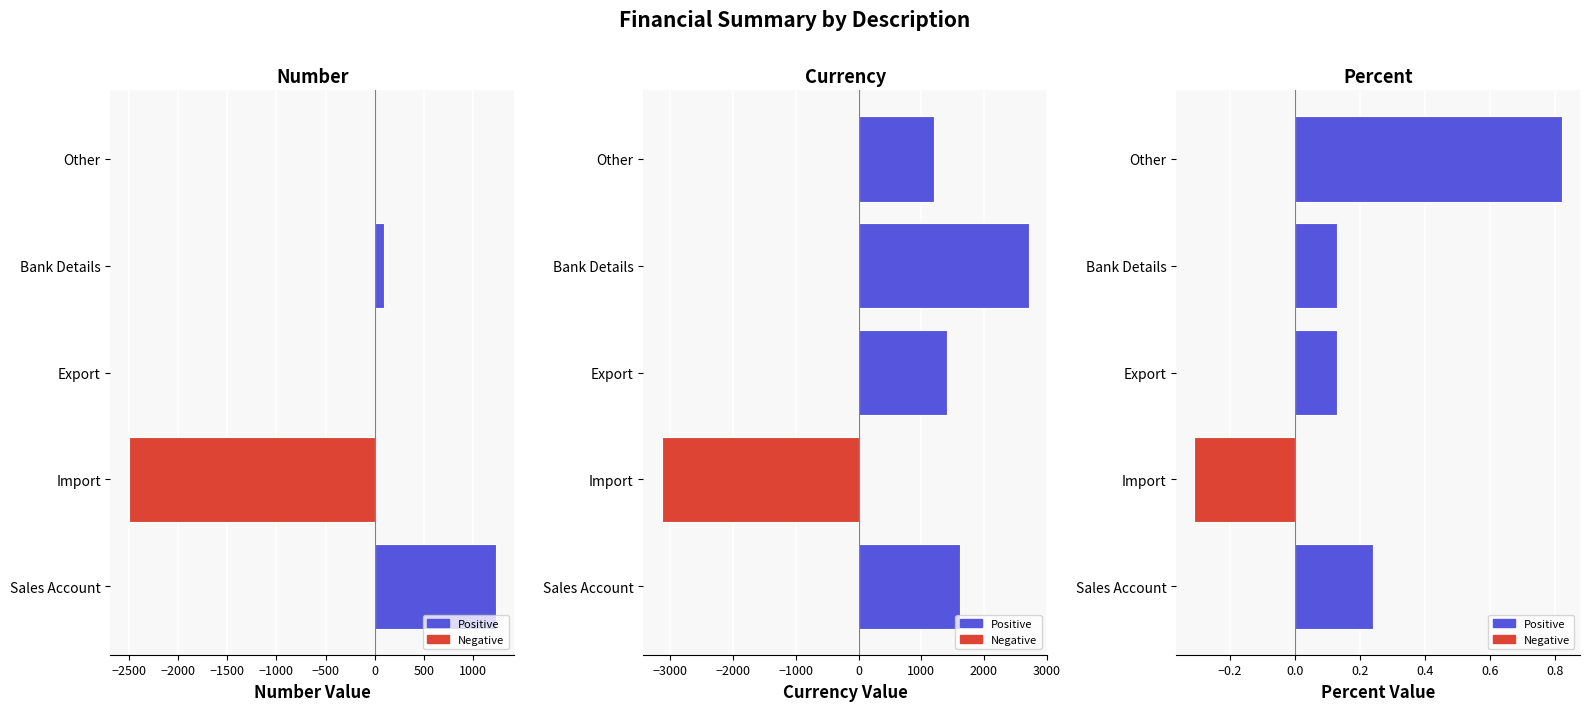

How many groups of bars are there?

5